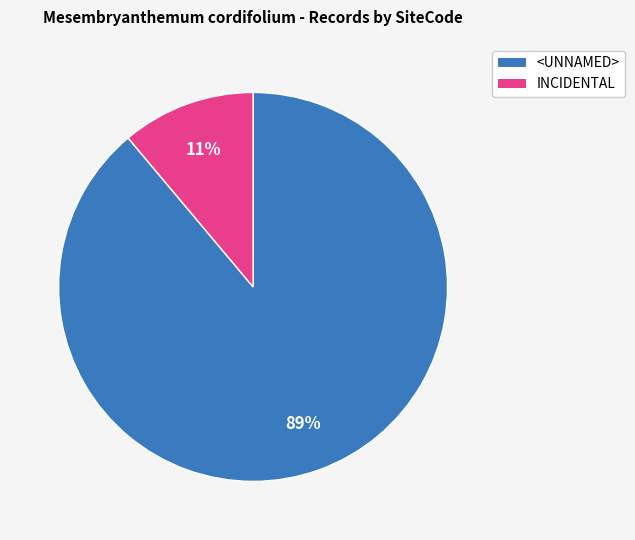

Which slice is the smallest?

INCIDENTAL